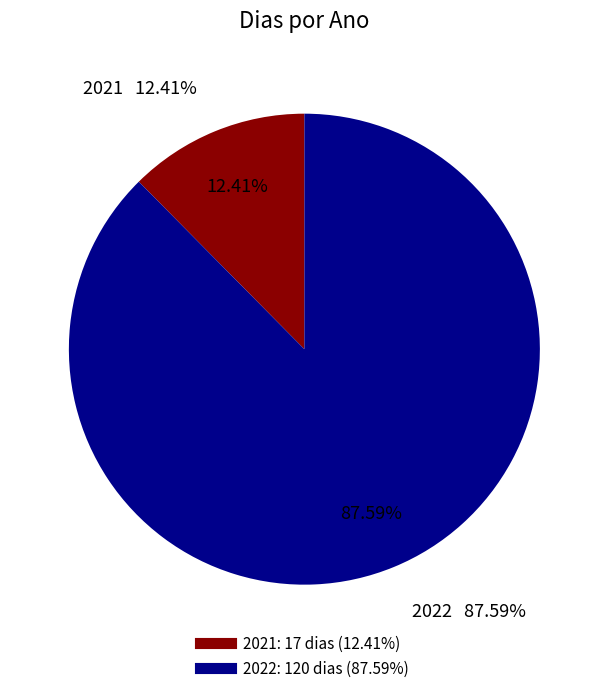

Which slice is the smallest?

2021